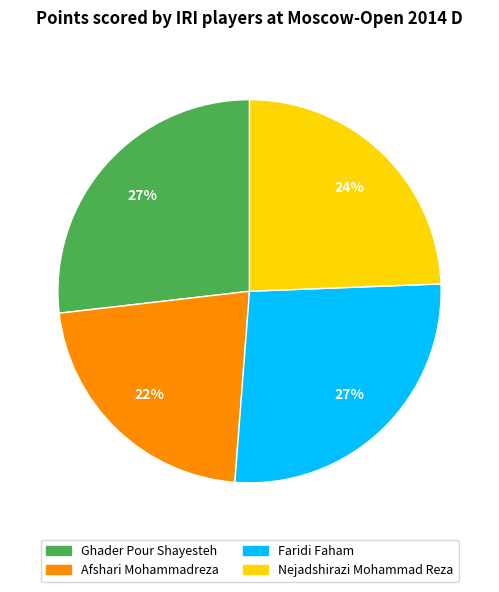

To the nearest percent, what is the combined percentage of Afshari Mohammadreza and Nejadshirazi Mohammad Reza?

46%